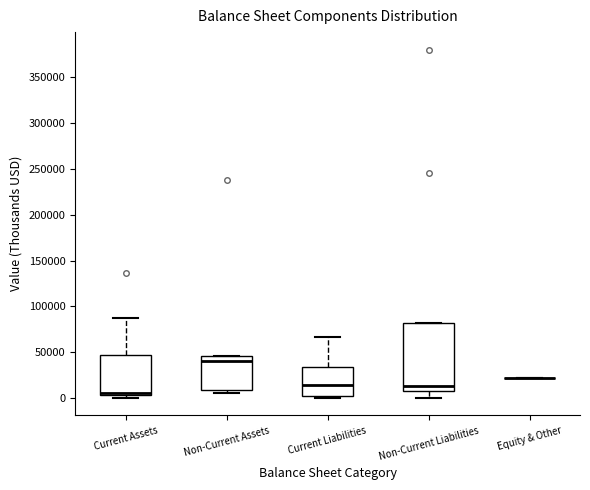

Which box is the tallest, from its lower edge to its upper edge?

Non-Current Liabilities